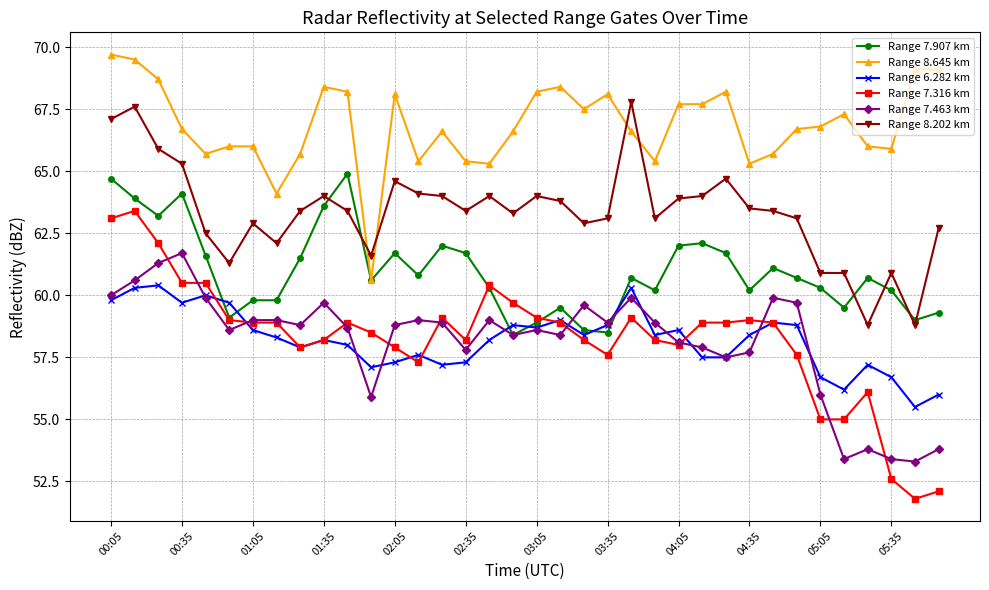

What is the lowest value of the Range 8.202 km series?

58.8